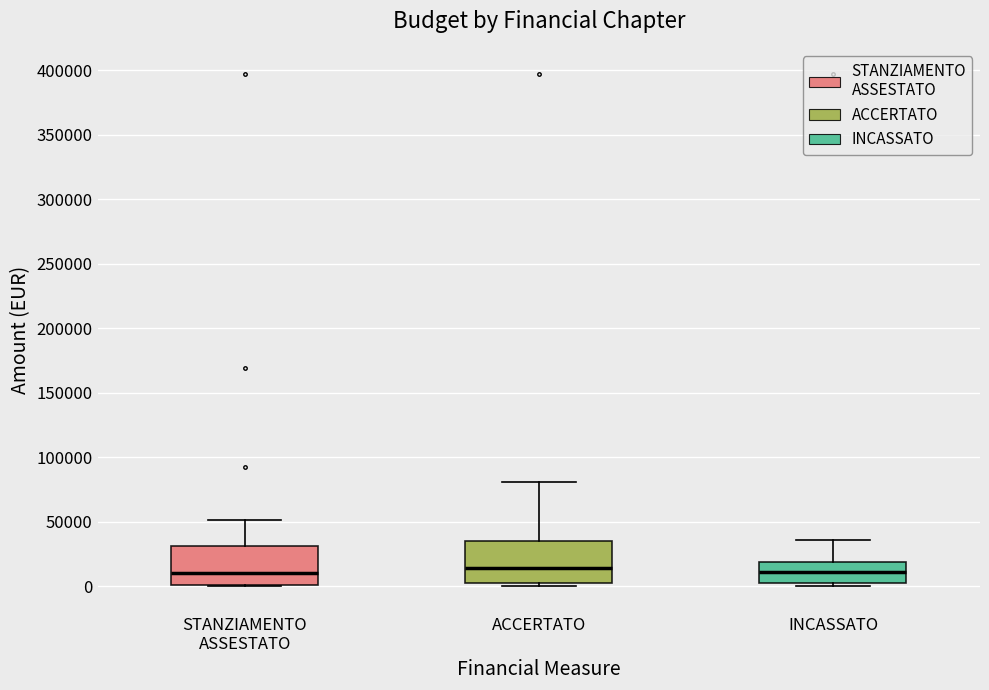

Reading left to right, read every box against the y-axis: the position of its median line, the range the box covers, and the ends of its whiskers. The values are not printed on the chart, so give them approximately, as read against the axis.

STANZIAMENTO ASSESTATO: median 10000, box 0 to 30000, whiskers 0 to 50000
ACCERTATO: median 15000, box 5000 to 35000, whiskers 0 to 80000
INCASSATO: median 10000, box 5000 to 20000, whiskers 0 to 35000